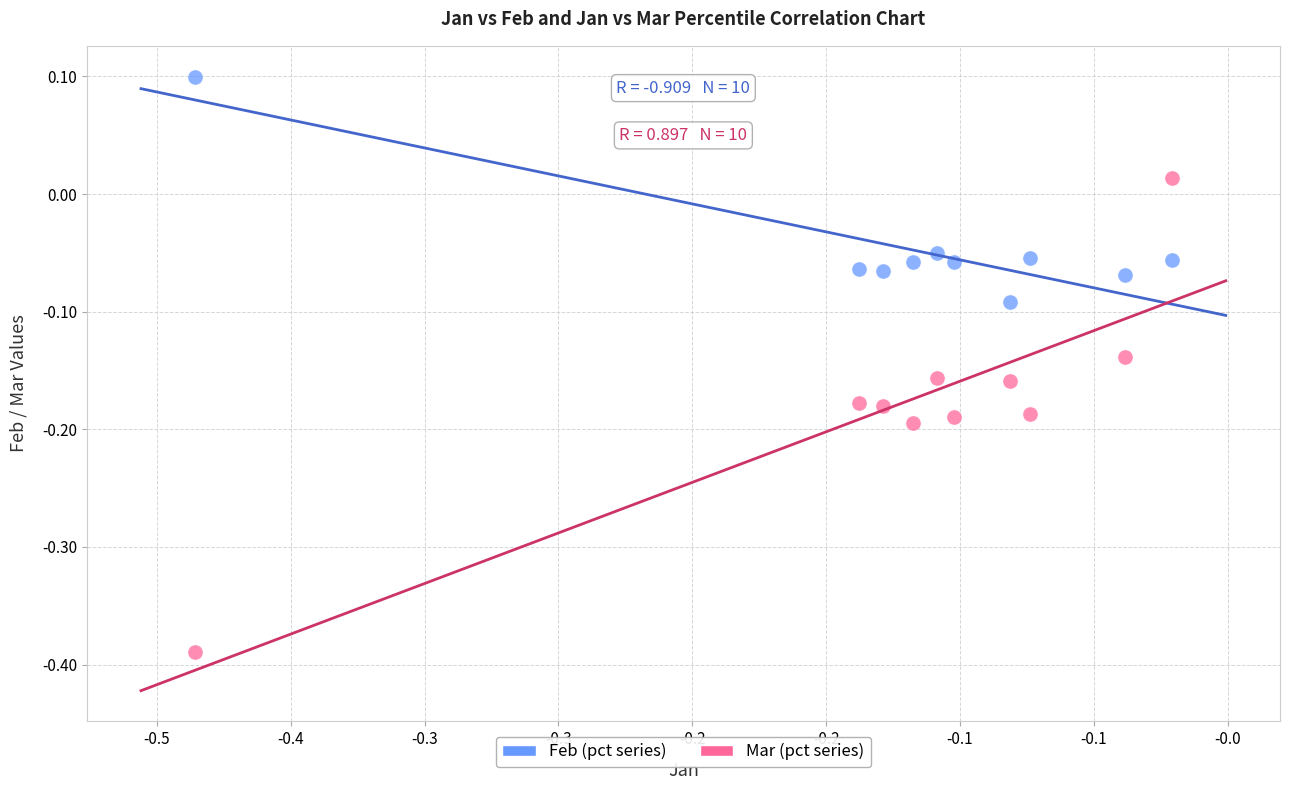

Which series has the widest spread of Y values?

Mar (pct series)